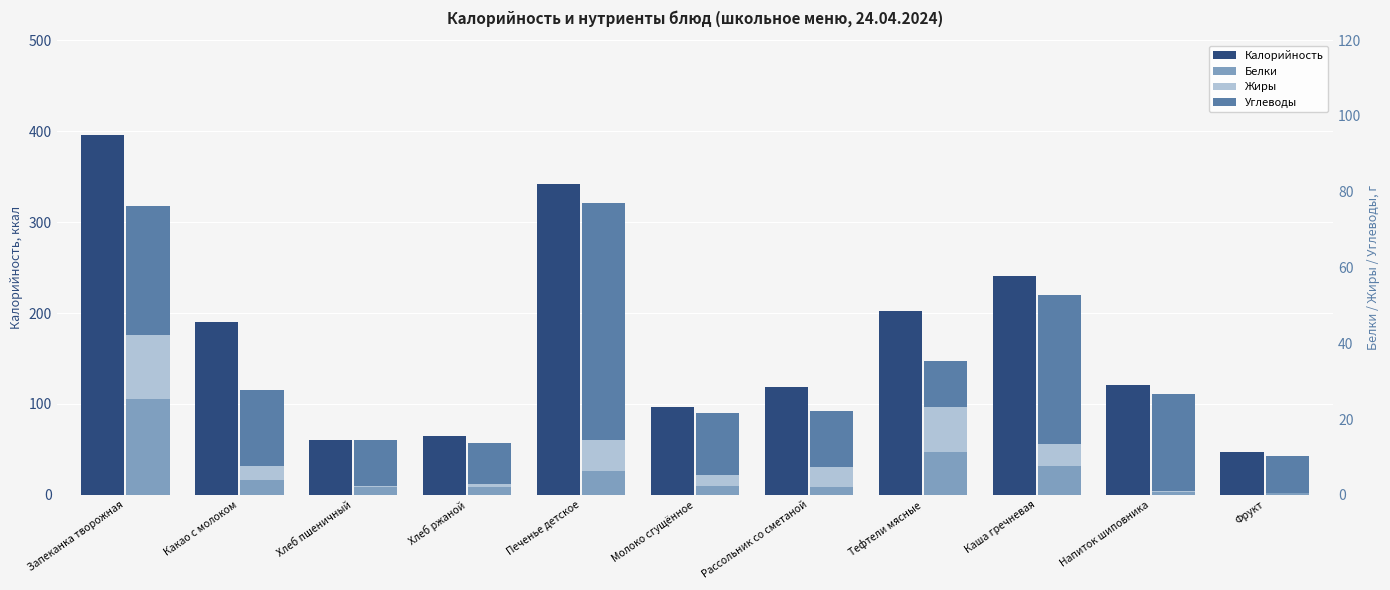

What is the total value across all series at Рассольник со сметаной?

141.2